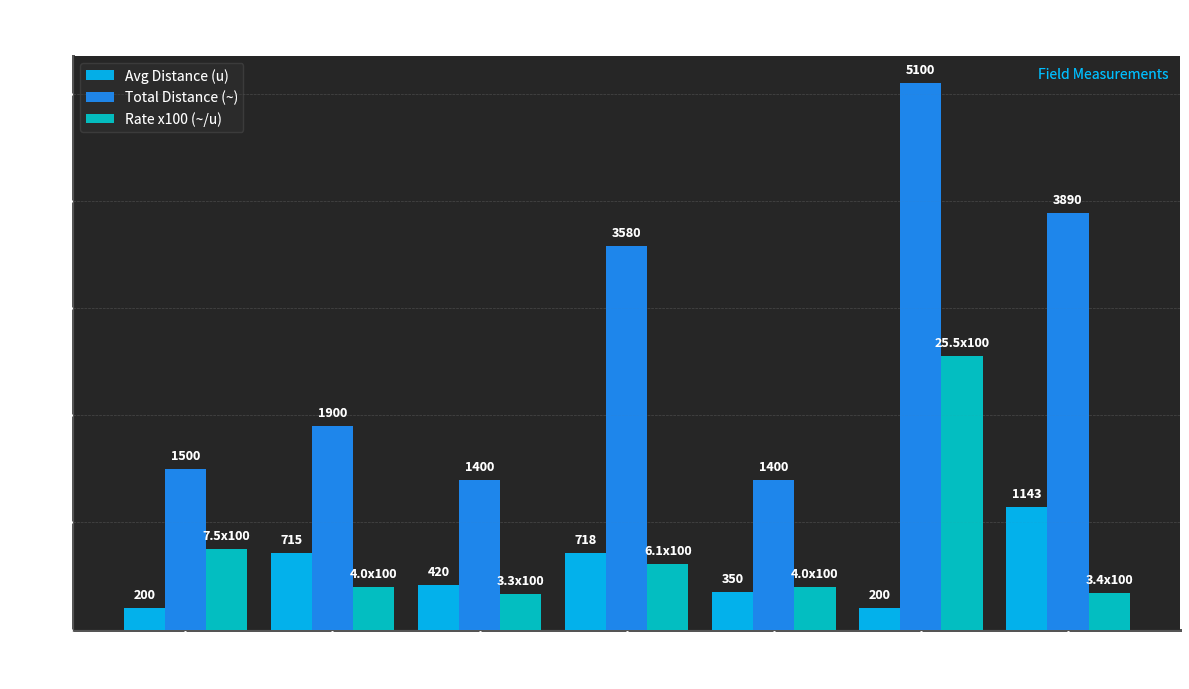

How many categories are shown in the chart?

7